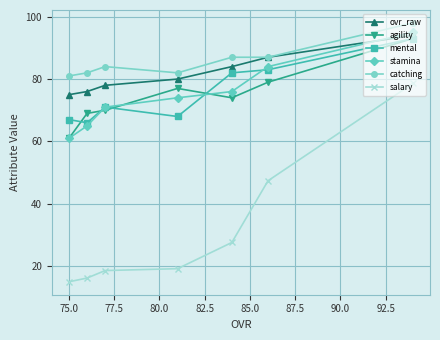

What are all the series names shown in the legend?

ovr_raw, agility, mental, stamina, catching, salary